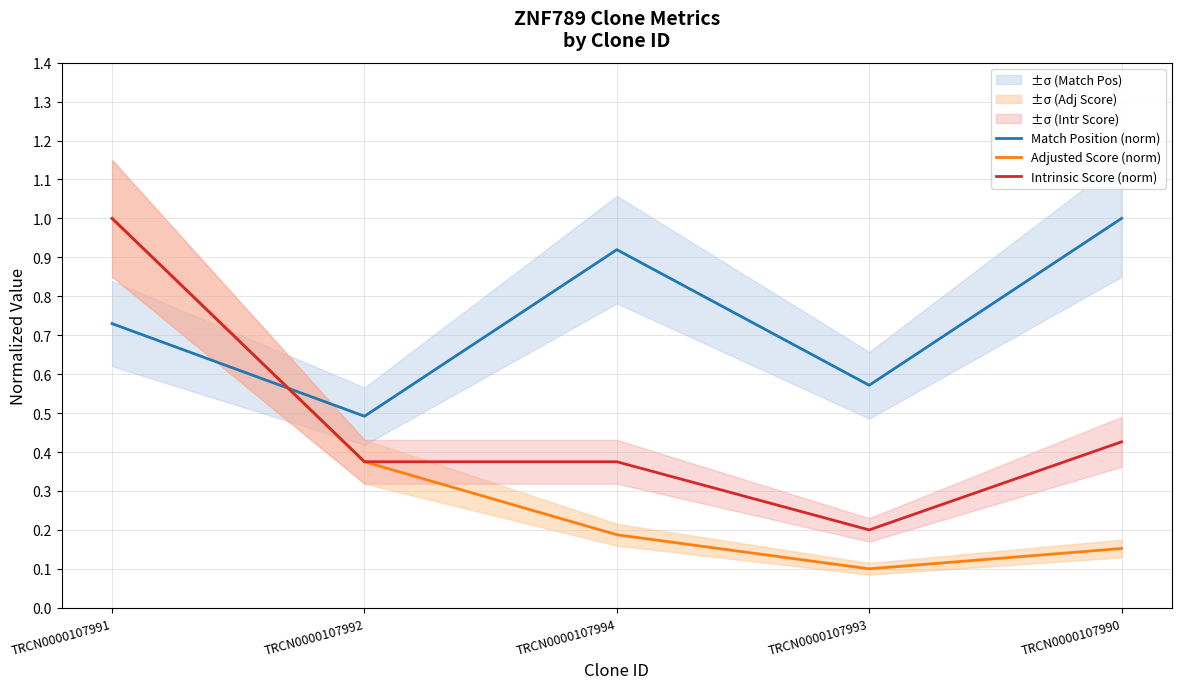

What is the maximum value for Match Position (norm)?

1.0